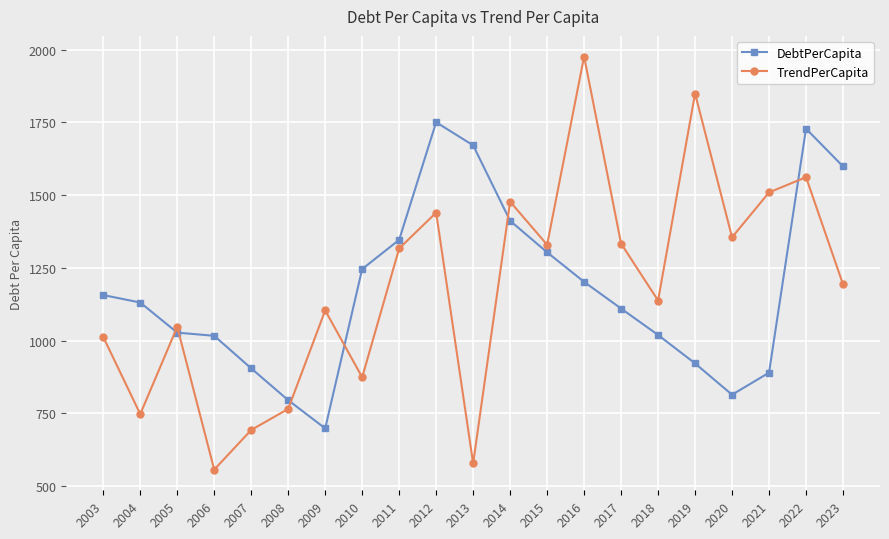

What is the spread (max minus min) of values at 2013?

1093.5